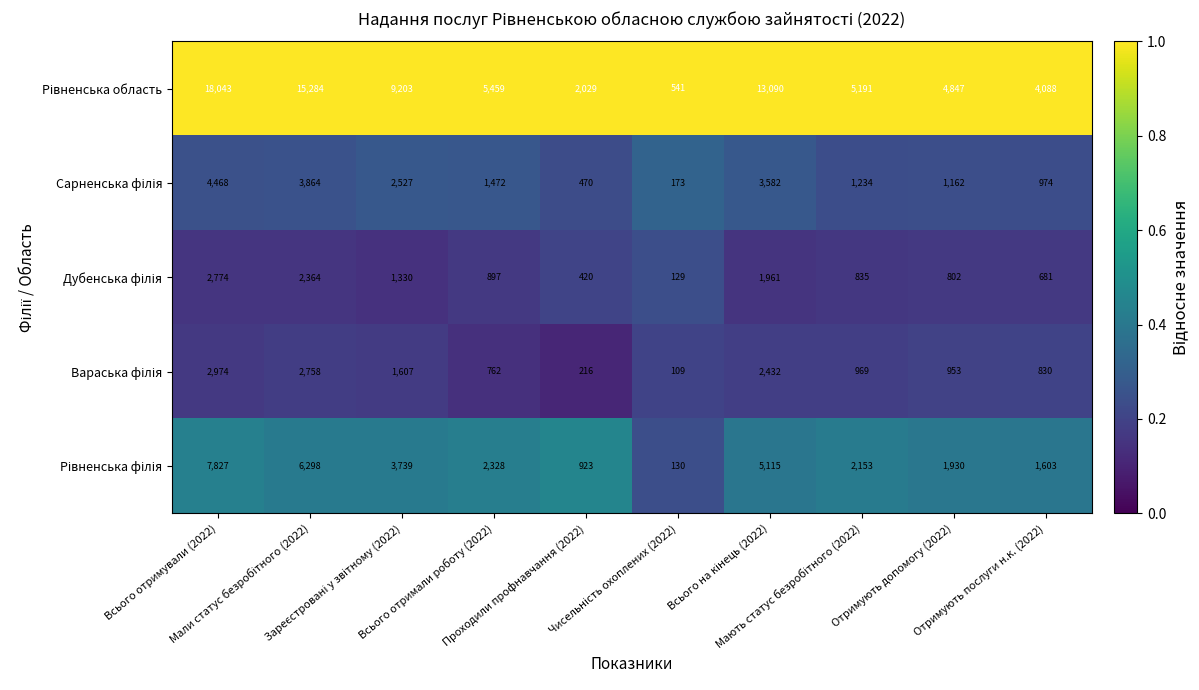

How many distinct data groups are displayed?

5